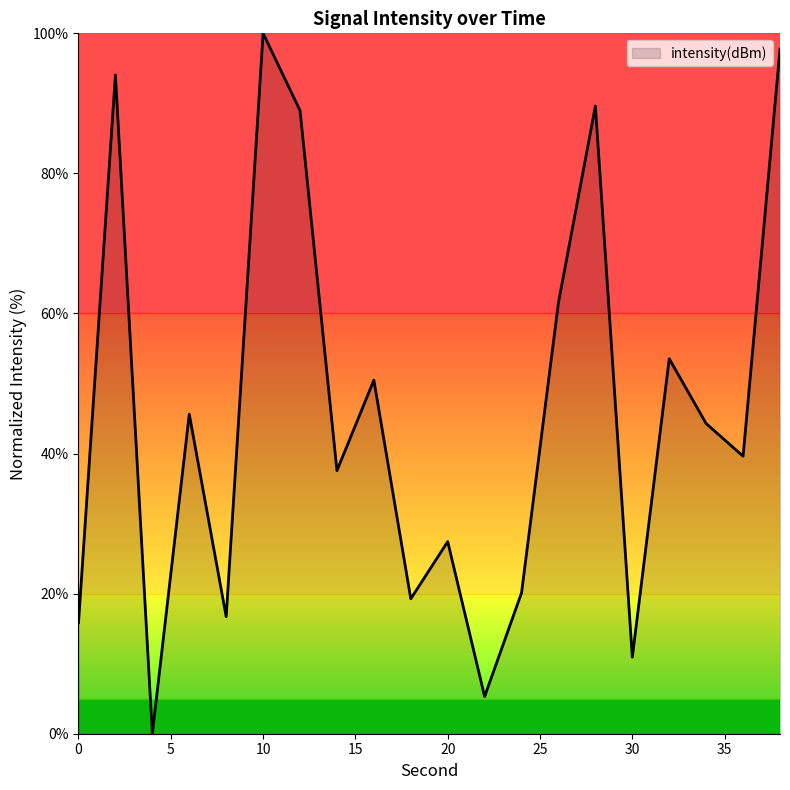

What is the maximum value shown in the chart?

100.0